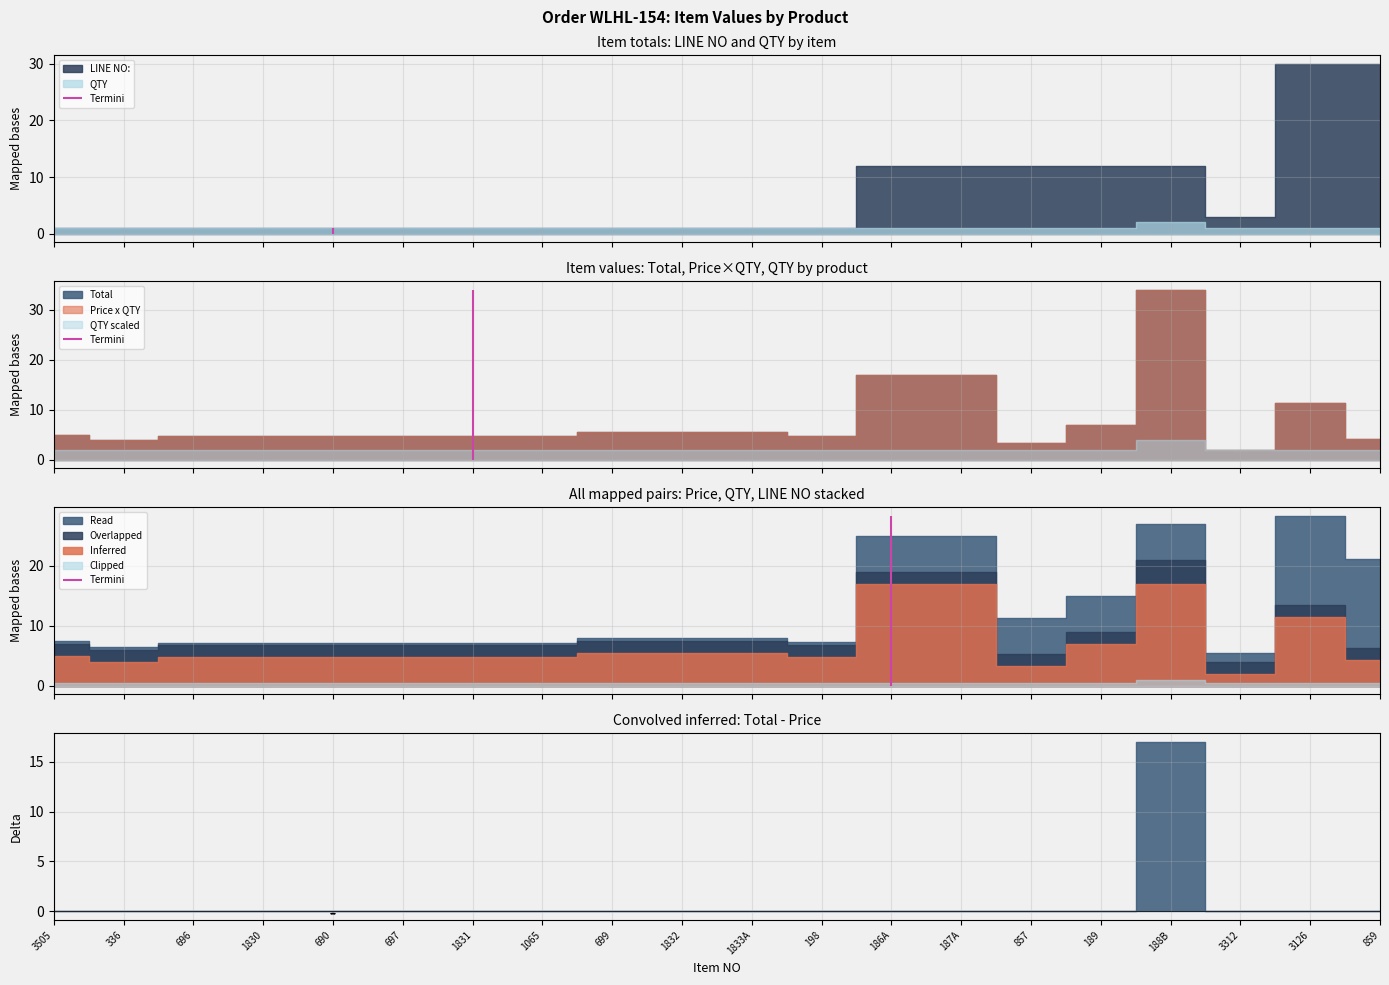

How many lines are shown in the chart?

4